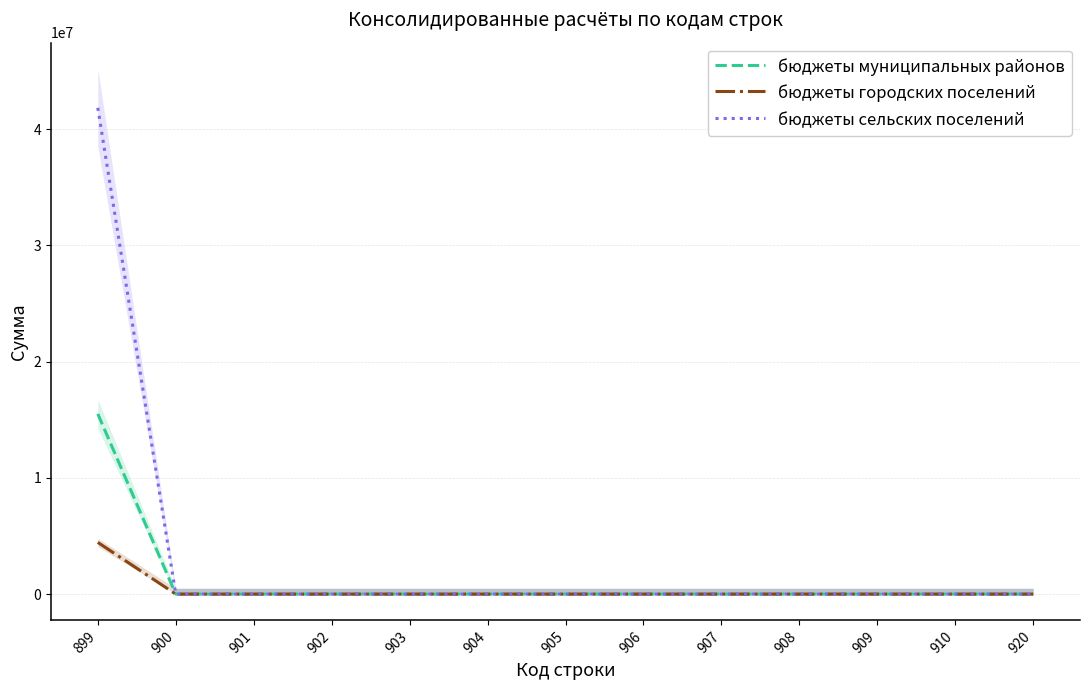

At which label is бюджеты городских поселений closest to 2225034?

900